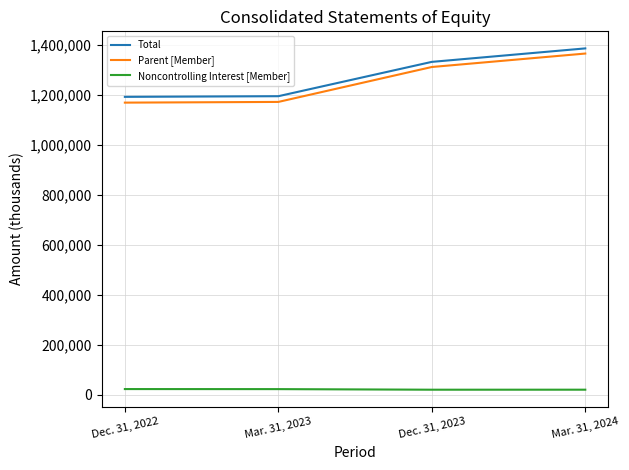

What position from the left is Mar. 31, 2024?

4